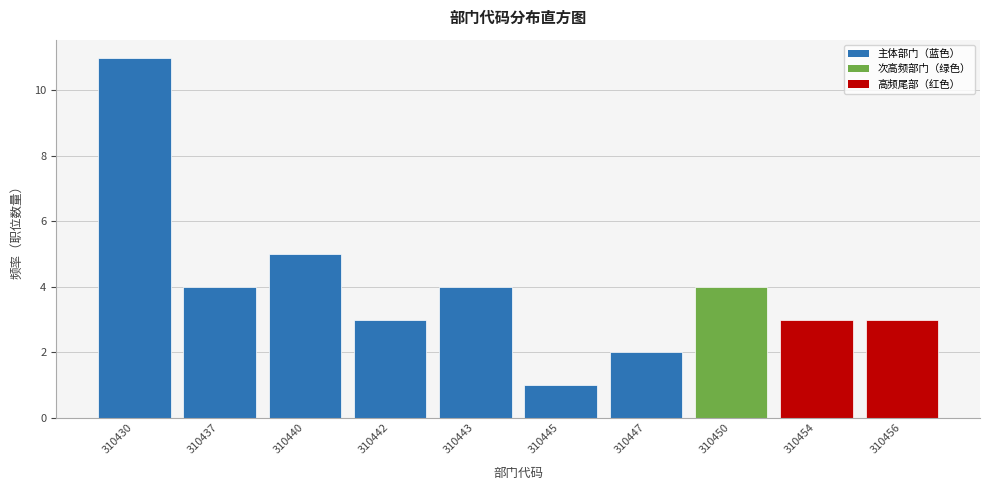

Reading left to right, what are all the values shown in this chart?

310430=11	310437=4	310440=5	310442=3	310443=4	310445=1	310447=2	310450=4	310454=3	310456=3